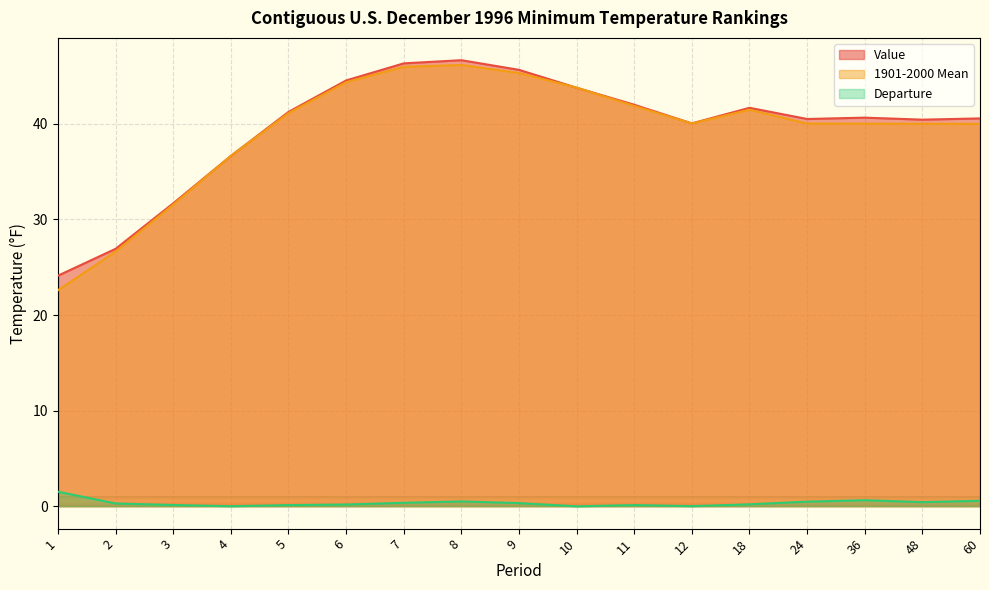

What is the total value across all series at 5?

82.5